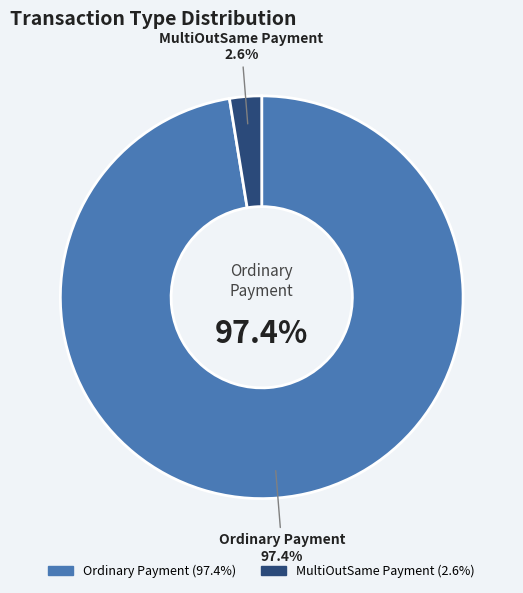

True or false: Ordinary Payment accounts for 97% of the total.

True